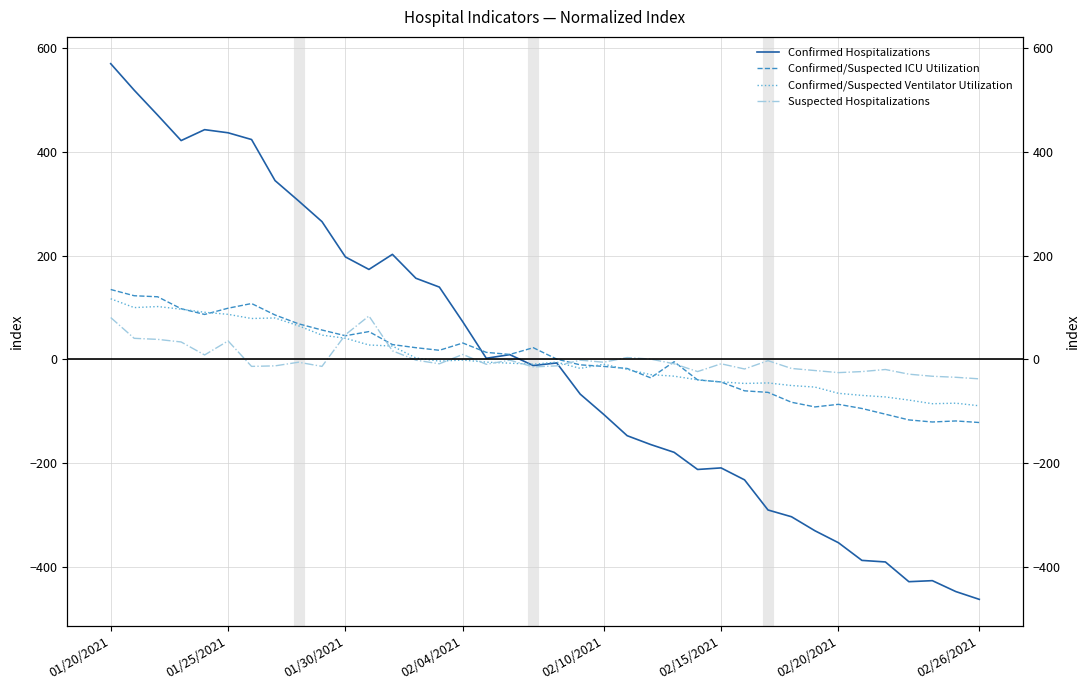

What are all the series names shown in the legend?

Confirmed Hospitalizations, Confirmed/Suspected ICU Utilization, Confirmed/Suspected Ventilator Utilization, Suspected Hospitalizations